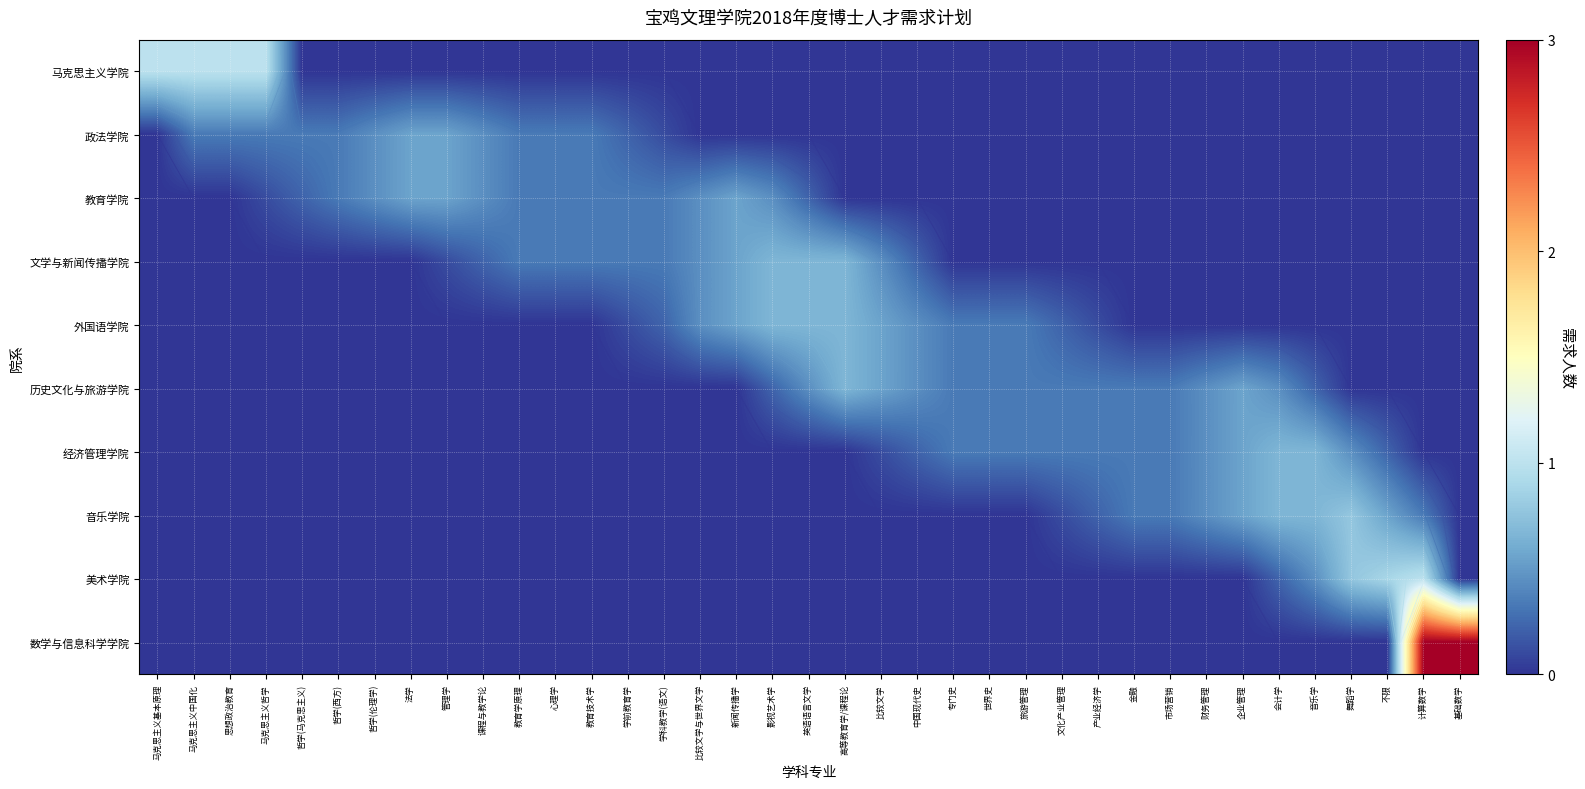

Rank the categories by 音乐学院 value from lowest to highest.

马克思主义基本原理, 马克思主义中国化, 思想政治教育, 马克思主义哲学, 哲学(马克思主义), 哲学(西方), 哲学(伦理学), 法学, 管理学, 课程与教学论, 教育学原理, 心理学, 教育技术学, 学前教育学, 学科教学(语文), 比较文学与世界文学, 新闻传播学, 影视艺术学, 英语语言文学, 高等教育学/课程论, 比较文学, 中国现代史, 专门史, 世界史, 旅游管理, 基础数学, 文化产业管理, 产业经济学, 金融, 市场营销, 计算数学, 财务管理, 企业管理, 不限, 会计学, 音乐学, 舞蹈学